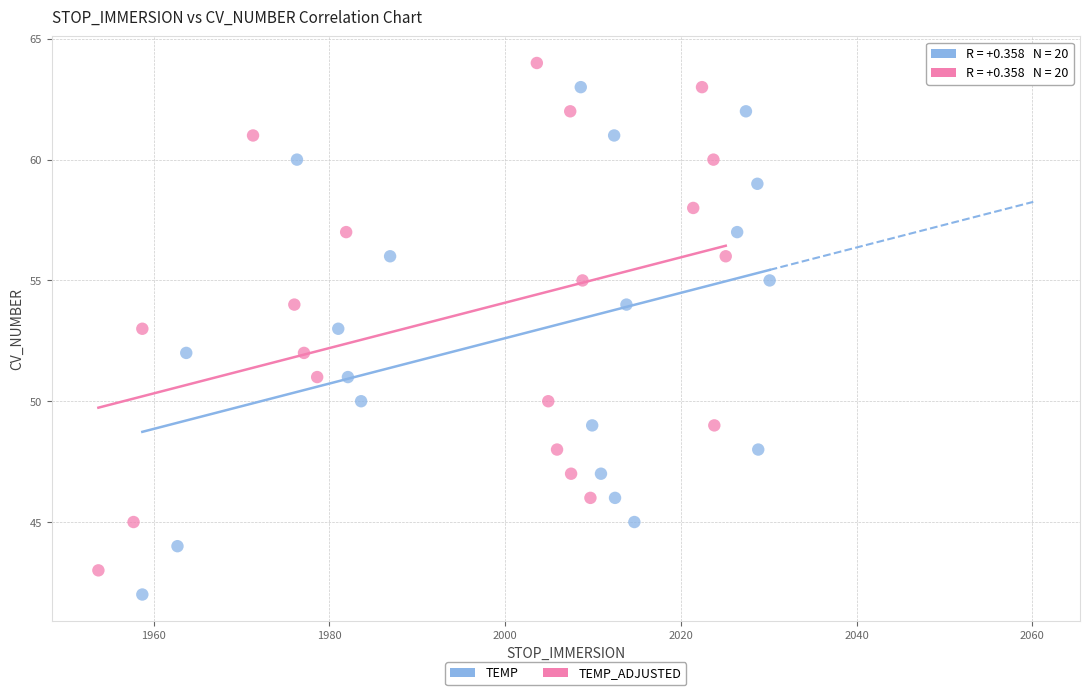

Which series reaches the maximum Y coordinate?

TEMP_ADJUSTED